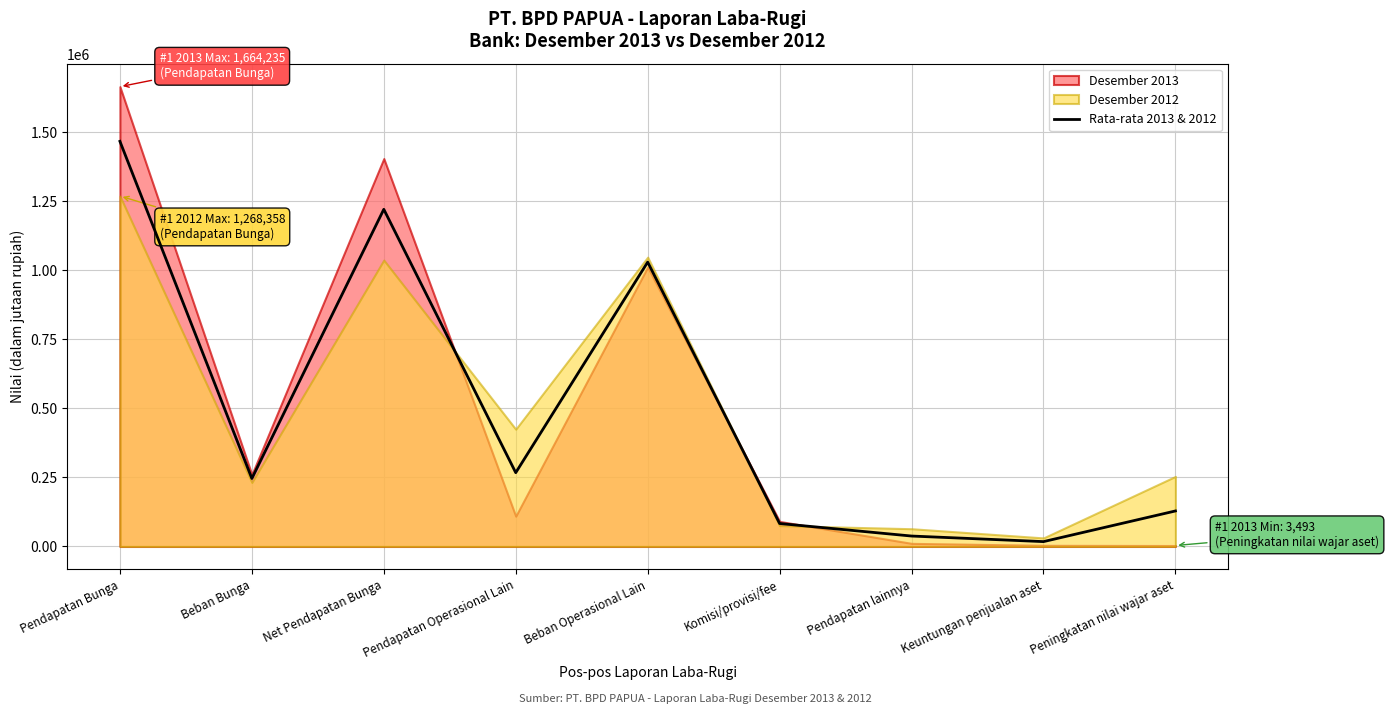

What is the change in value from Beban Operasional Lain to Keuntungan penjualan aset?

-1011624.0